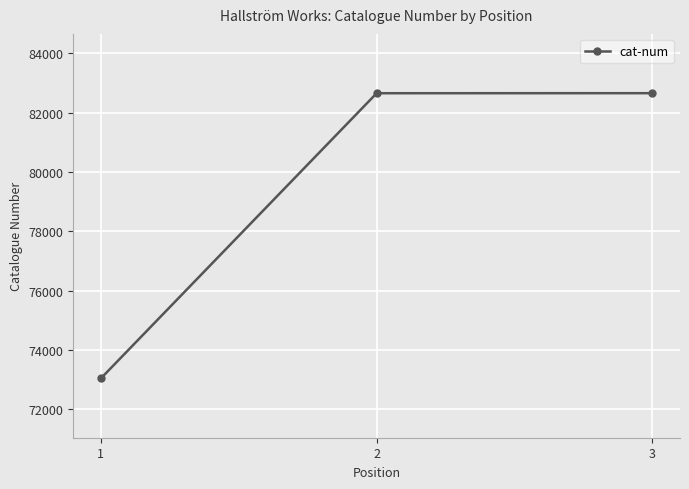

Is this an area chart (filled region under the line)?

No